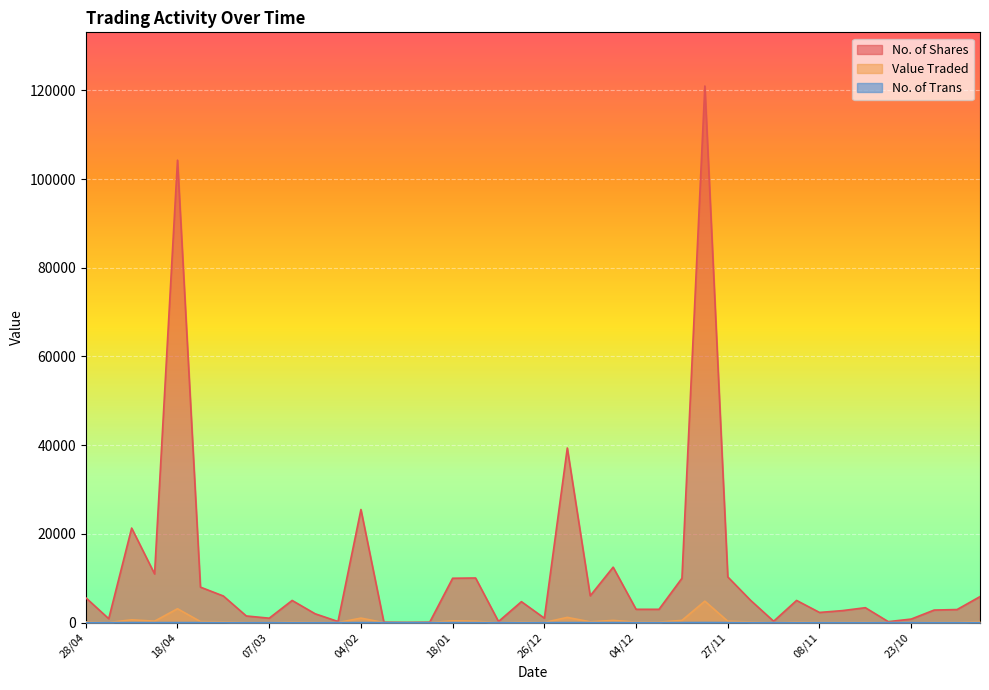

Rank the series at 27/11 from lowest to highest value.

No. of Trans, Value Traded, No. of Shares